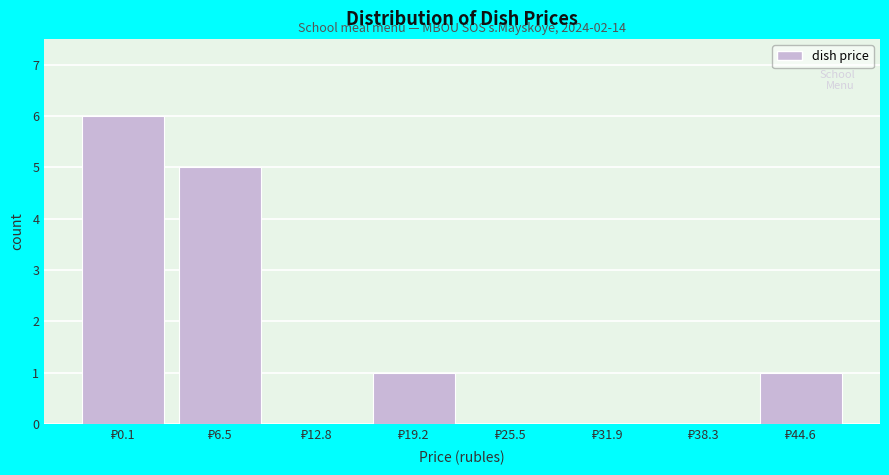

What is the sum of all values?

13